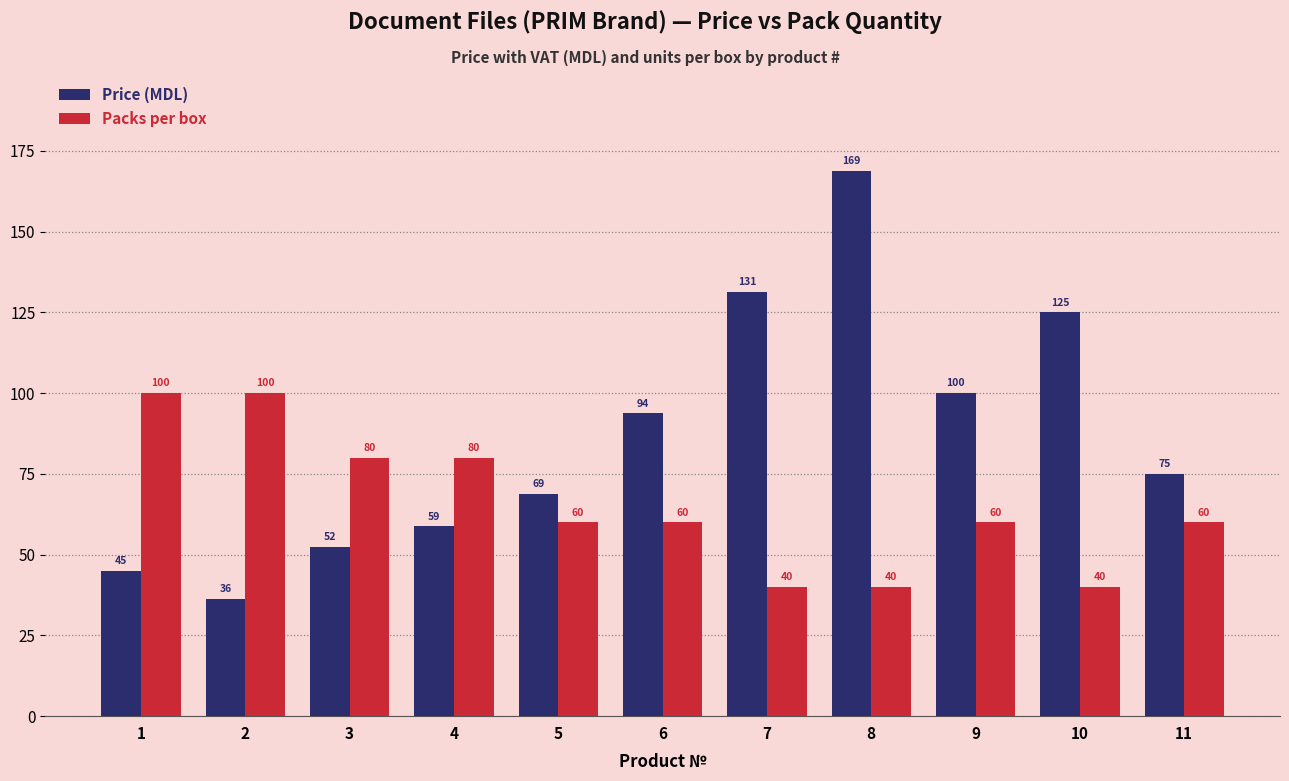

Which series has the largest total across all categories?

Price (MDL)